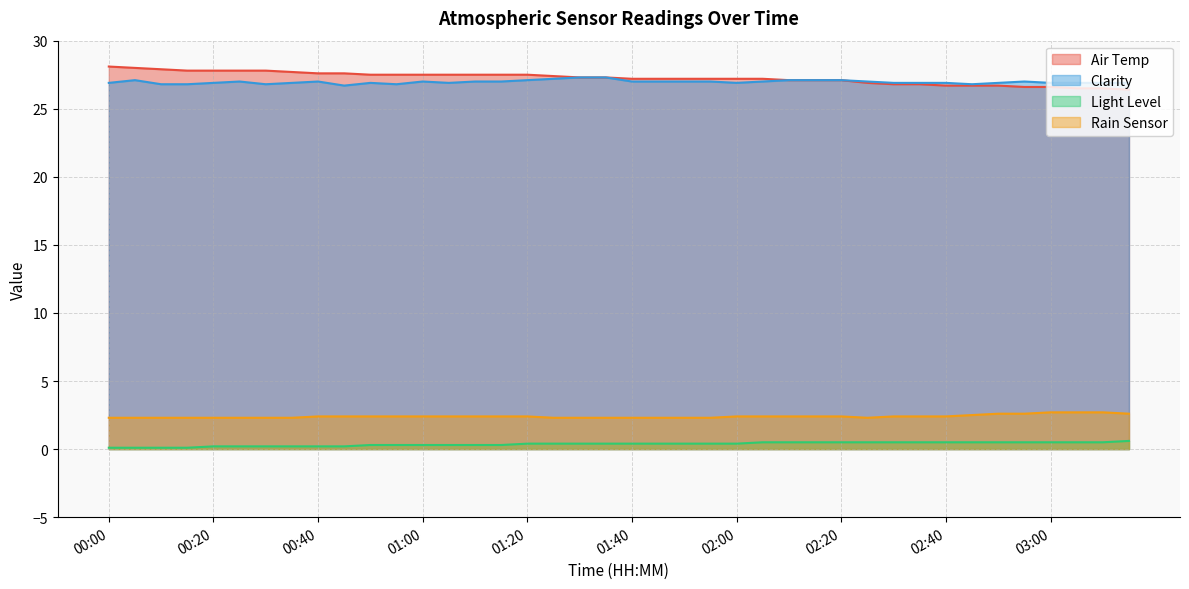

What is the total value across all series at 00:50?

57.1